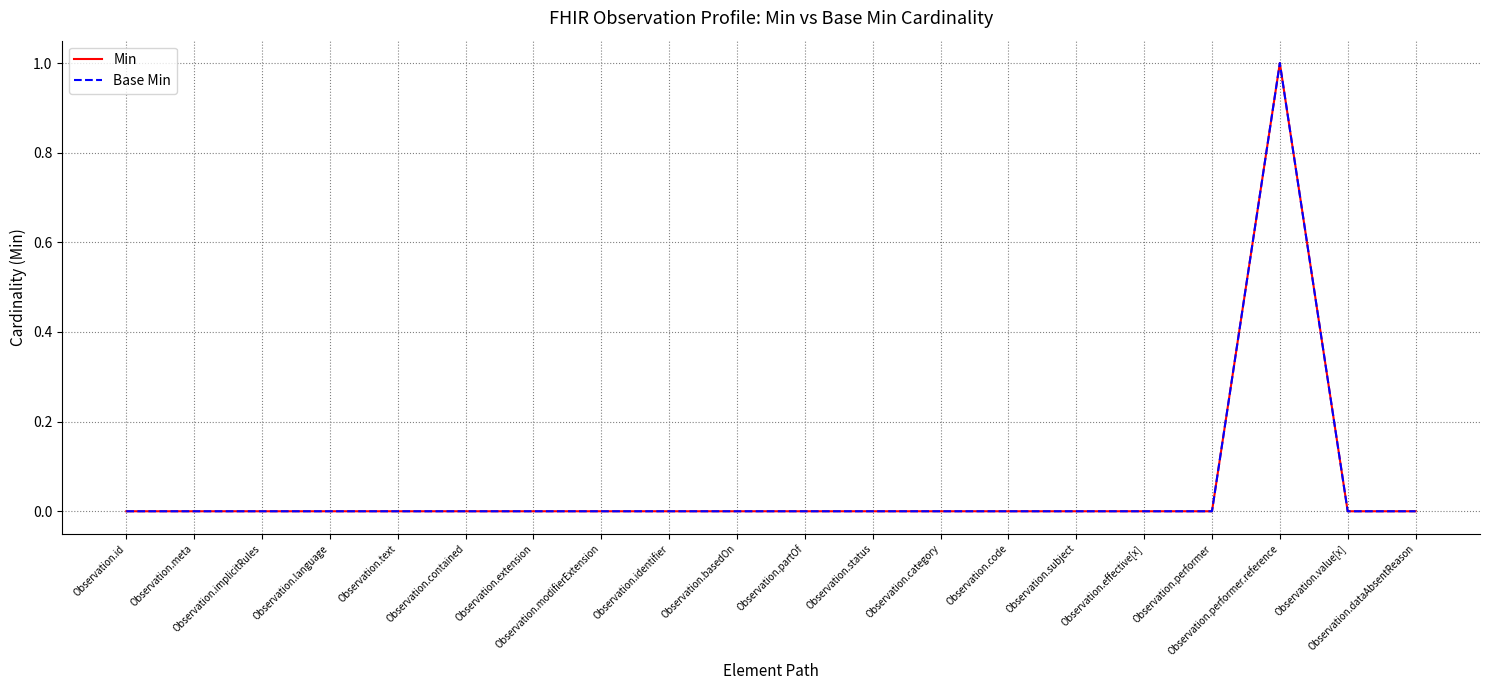

The value of Min at Observation.id is 0. True or false?

True